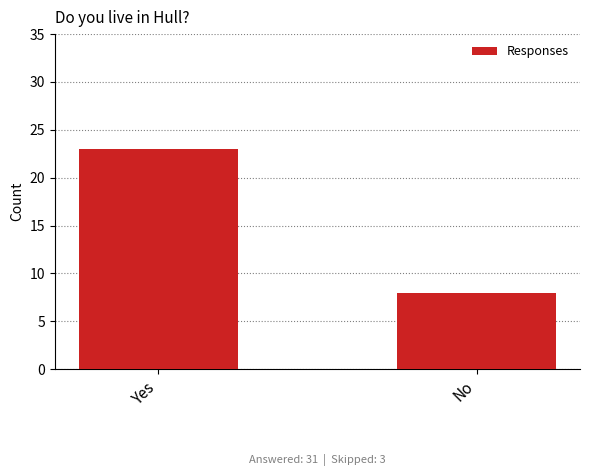

Does the chart contain any negative values?

No